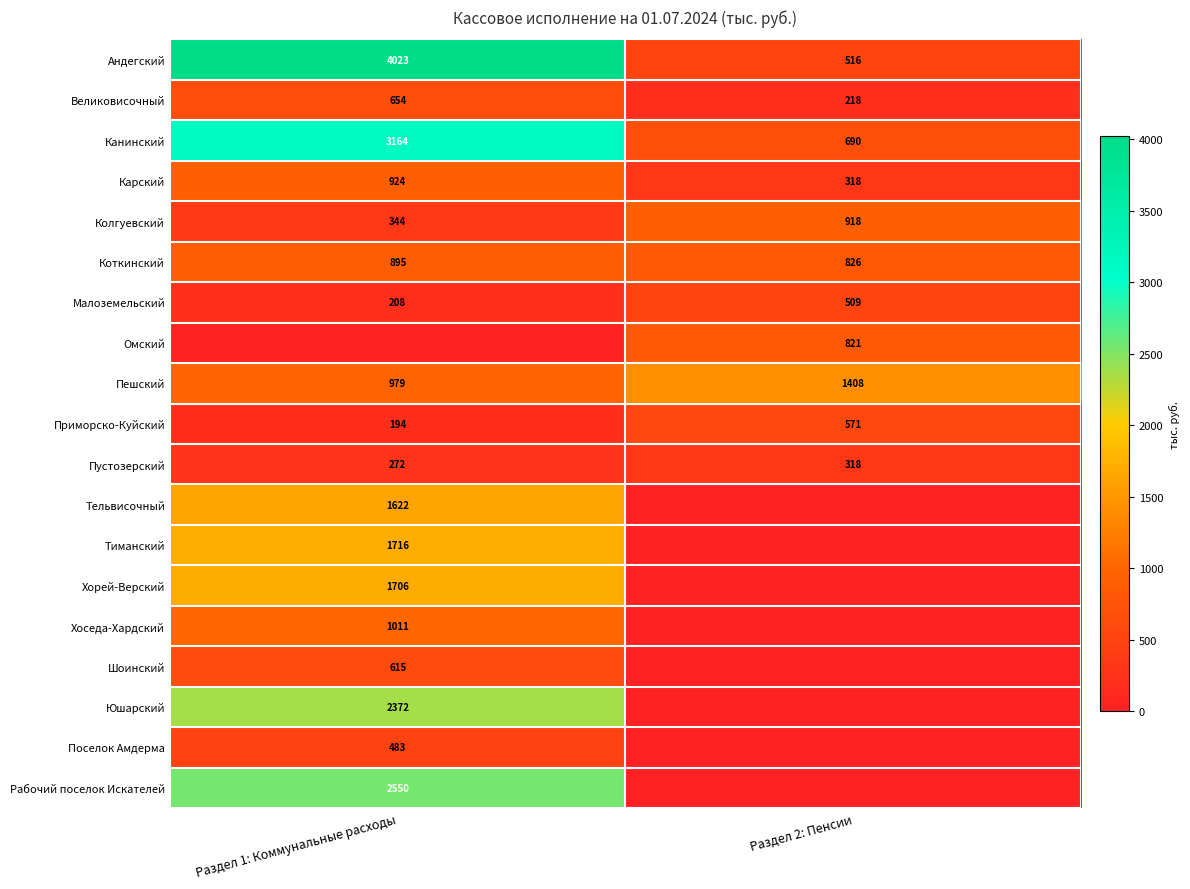

What is the minimum value for Великовисочный?

218